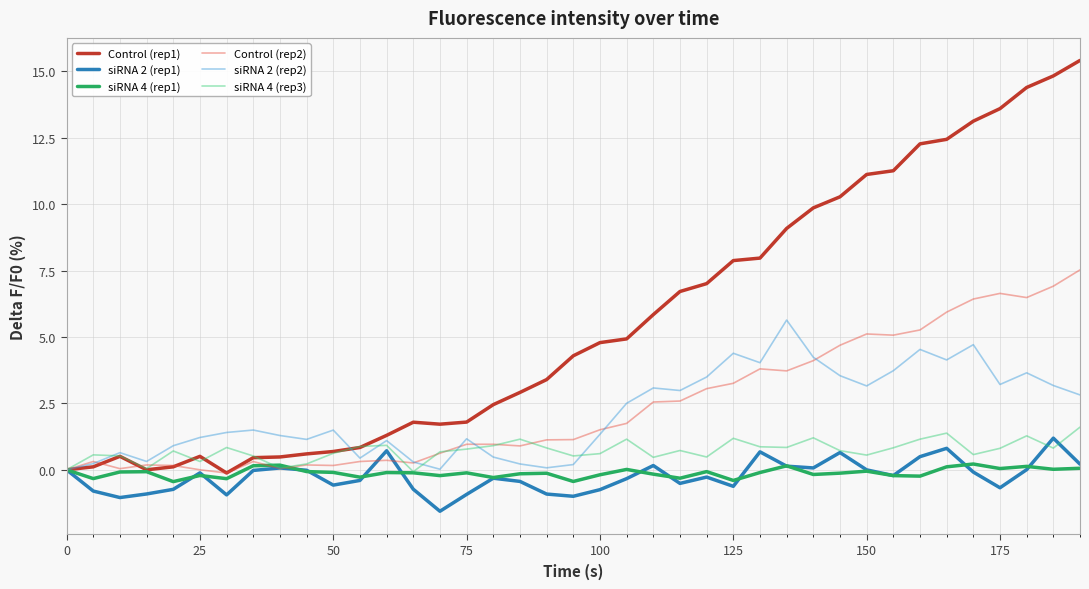

Does the chart display data point markers on the line(s)?

No